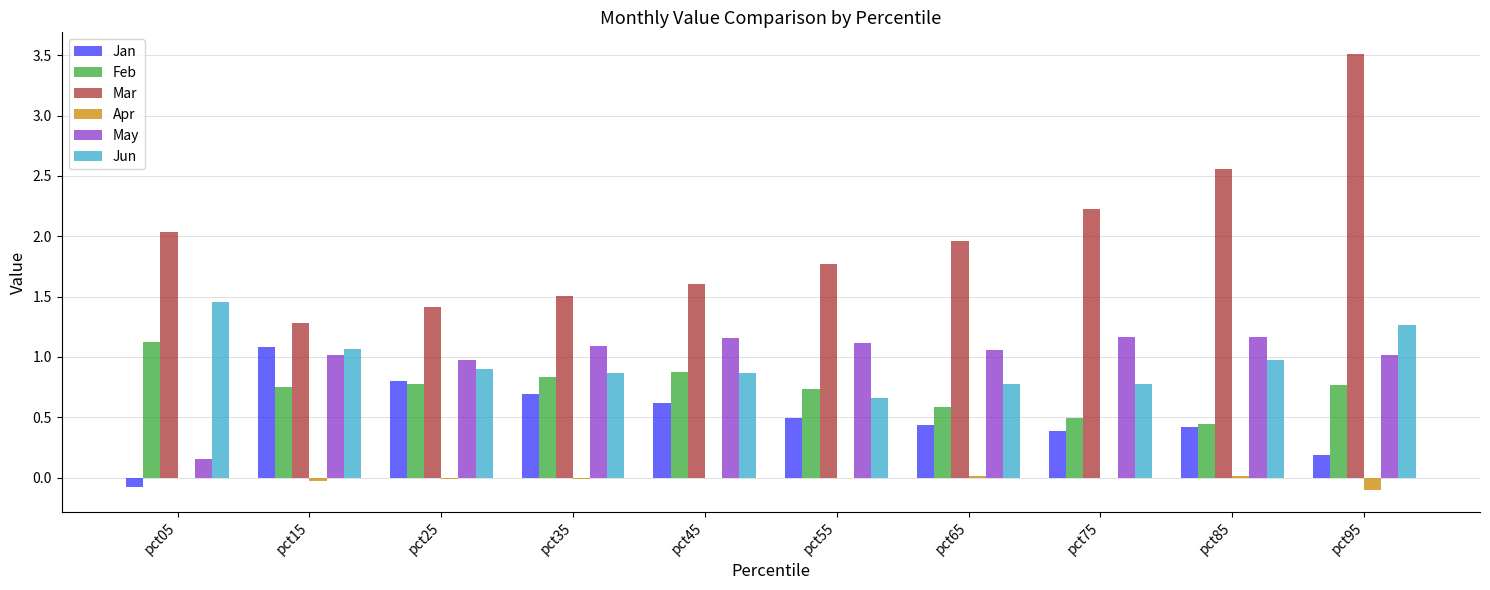

Which series has the largest total across all categories?

Mar